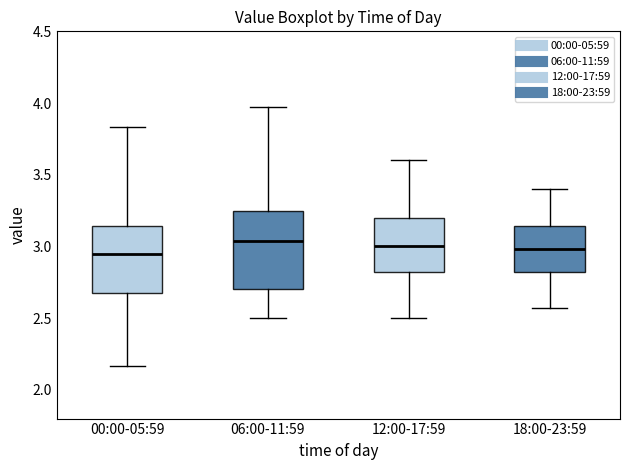

Where does the median line of the box for 18:00-23:59 sit on the y-axis? The values are not printed on the chart, so give them approximately, as read against the axis.

3.00